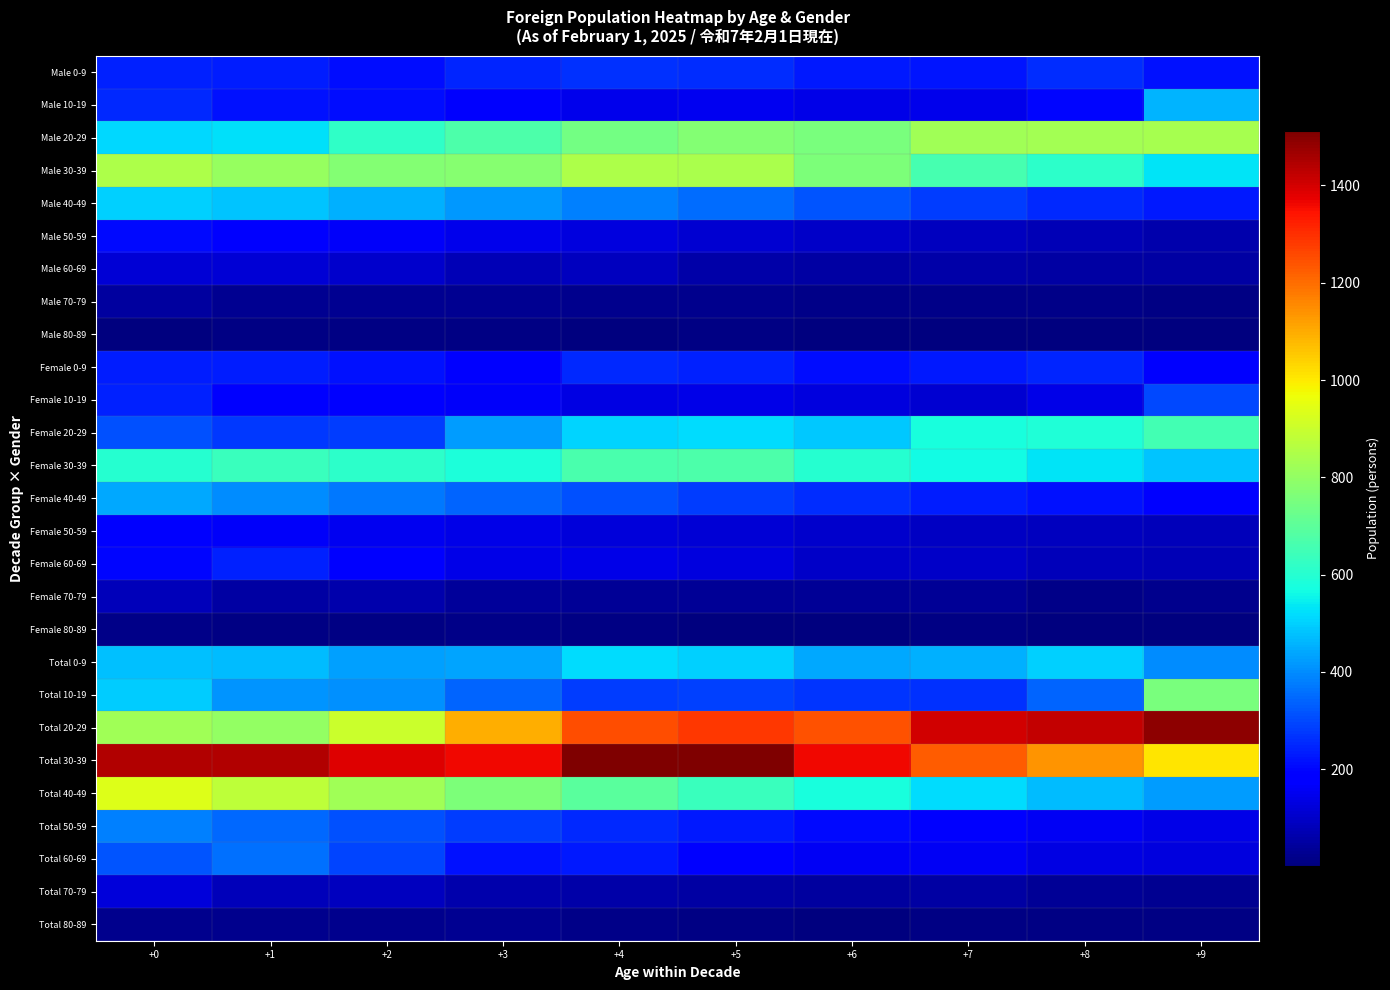

Reading right to left, what are all the values shown in this chart?

Male 0-9: +9=215	+8=258	+7=223	+6=232	+5=257	+4=264	+3=245	+2=213	+1=236	+0=242
Male 10-19: +9=458	+8=202	+7=148	+6=143	+5=153	+4=149	+3=172	+2=213	+1=218	+0=254
Male 20-29: +9=836	+8=833	+7=823	+6=755	+5=769	+4=741	+3=671	+2=619	+1=524	+0=512
Male 30-39: +9=527	+8=610	+7=657	+6=759	+5=841	+4=846	+3=778	+2=773	+1=807	+0=846
Male 40-49: +9=228	+8=255	+7=285	+6=318	+5=352	+4=385	+3=420	+2=452	+1=480	+0=499
Male 50-59: +9=62	+8=73	+7=85	+6=98	+5=112	+4=128	+3=145	+2=163	+1=182	+0=204
Male 60-69: +9=51	+8=52	+7=57	+6=55	+5=60	+4=86	+3=76	+2=107	+1=118	+0=115
Male 70-79: +9=9	+8=17	+7=18	+6=17	+5=20	+4=21	+3=26	+2=28	+1=31	+0=46
Male 80-89: +9=2	+8=5	+7=3	+6=2	+5=8	+4=5	+3=9	+2=9	+1=9	+0=5
Female 0-9: +9=188	+8=245	+7=229	+6=209	+5=241	+4=253	+3=190	+2=218	+1=237	+0=236
Female 10-19: +9=297	+8=138	+7=114	+6=128	+5=138	+4=134	+3=167	+2=194	+1=195	+0=240
Female 20-29: +9=653	+8=589	+7=577	+6=487	+5=516	+4=508	+3=425	+2=282	+1=277	+0=314
Female 30-39: +9=480	+8=527	+7=566	+6=603	+5=671	+4=666	+3=583	+2=610	+1=638	+0=598
Female 40-49: +9=195	+8=215	+7=235	+6=260	+5=285	+4=310	+3=340	+2=370	+1=400	+0=440
Female 50-59: +9=80	+8=88	+7=95	+6=105	+5=115	+4=125	+3=138	+2=150	+1=165	+0=180
Female 60-69: +9=75	+8=80	+7=100	+6=101	+5=127	+4=141	+3=140	+2=188	+1=240	+0=202
Female 70-79: +9=21	+8=18	+7=35	+6=32	+5=32	+4=35	+3=38	+2=61	+1=50	+0=79
Female 80-89: +9=7	+8=6	+7=8	+6=5	+5=5	+4=13	+3=18	+2=11	+1=12	+0=19
Total 0-9: +9=403	+8=503	+7=452	+6=441	+5=498	+4=517	+3=435	+2=431	+1=473	+0=478
Total 10-19: +9=755	+8=340	+7=262	+6=271	+5=291	+4=283	+3=339	+2=407	+1=413	+0=494
Total 20-29: +9=1489	+8=1422	+7=1400	+6=1242	+5=1285	+4=1249	+3=1096	+2=901	+1=801	+0=826
Total 30-39: +9=1007	+8=1137	+7=1223	+6=1362	+5=1512	+4=1512	+3=1361	+2=1383	+1=1445	+0=1444
Total 40-49: +9=423	+8=470	+7=520	+6=578	+5=637	+4=695	+3=760	+2=822	+1=880	+0=939
Total 50-59: +9=142	+8=161	+7=180	+6=203	+5=227	+4=253	+3=283	+2=313	+1=347	+0=384
Total 60-69: +9=126	+8=132	+7=157	+6=156	+5=187	+4=227	+3=216	+2=295	+1=358	+0=317
Total 70-79: +9=30	+8=35	+7=53	+6=49	+5=52	+4=56	+3=64	+2=89	+1=81	+0=125
Total 80-89: +9=9	+8=11	+7=11	+6=7	+5=13	+4=18	+3=27	+2=20	+1=21	+0=24